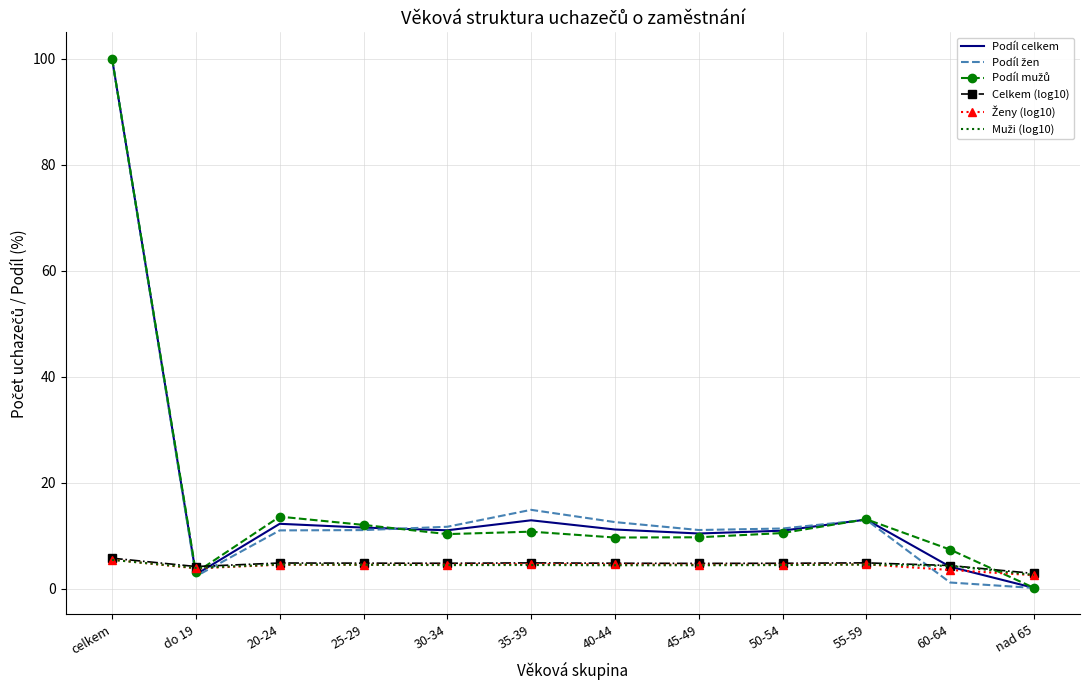

What is the spread (max minus min) of values at do 19?

1.8